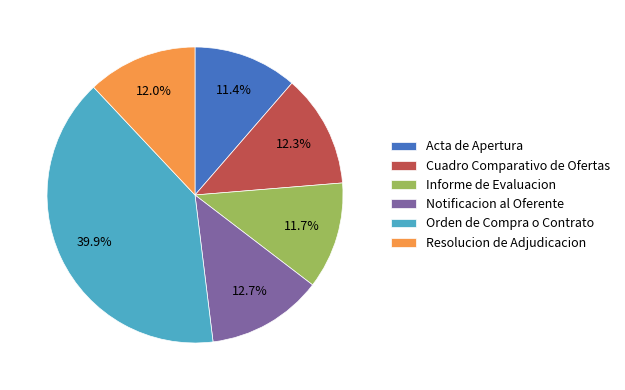

To the nearest percent, what is the average slice percentage?

17%